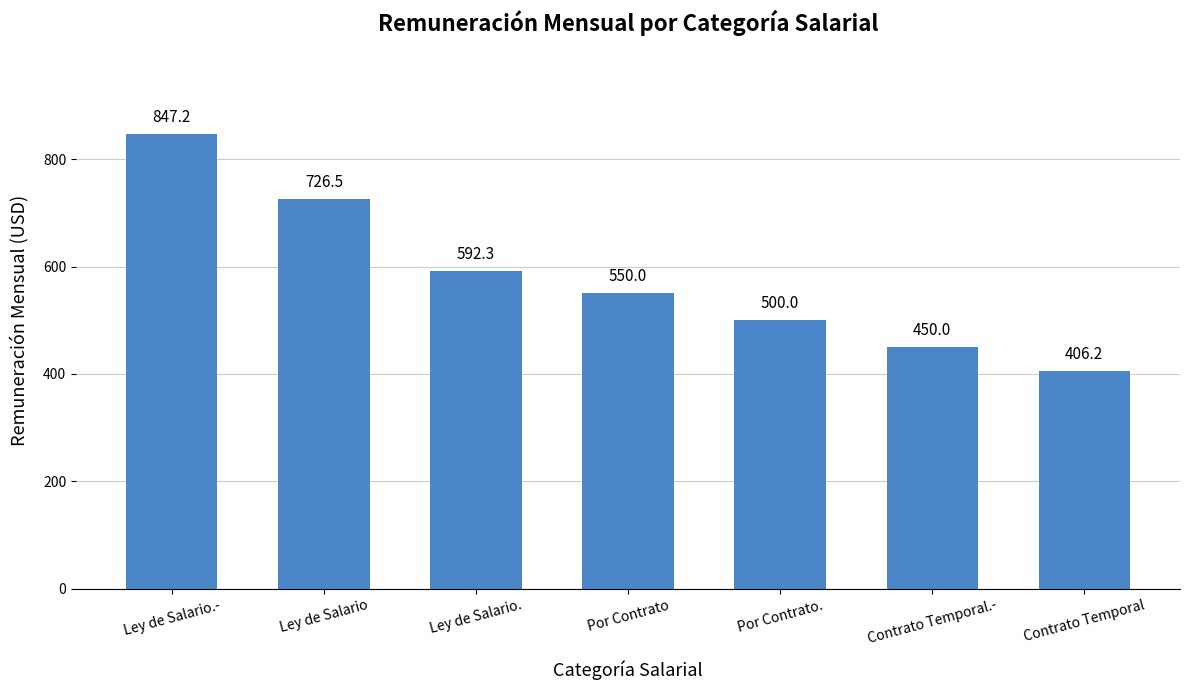

The value at Contrato Temporal is 188.5. True or false?

False